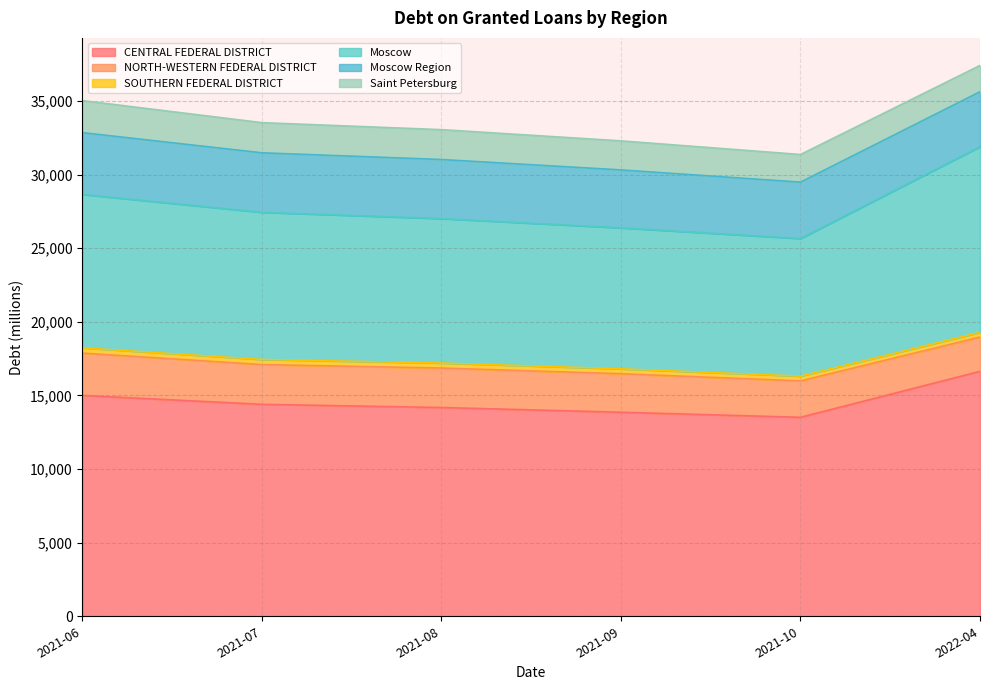

At which category is the sum across all series the highest?

2022-04